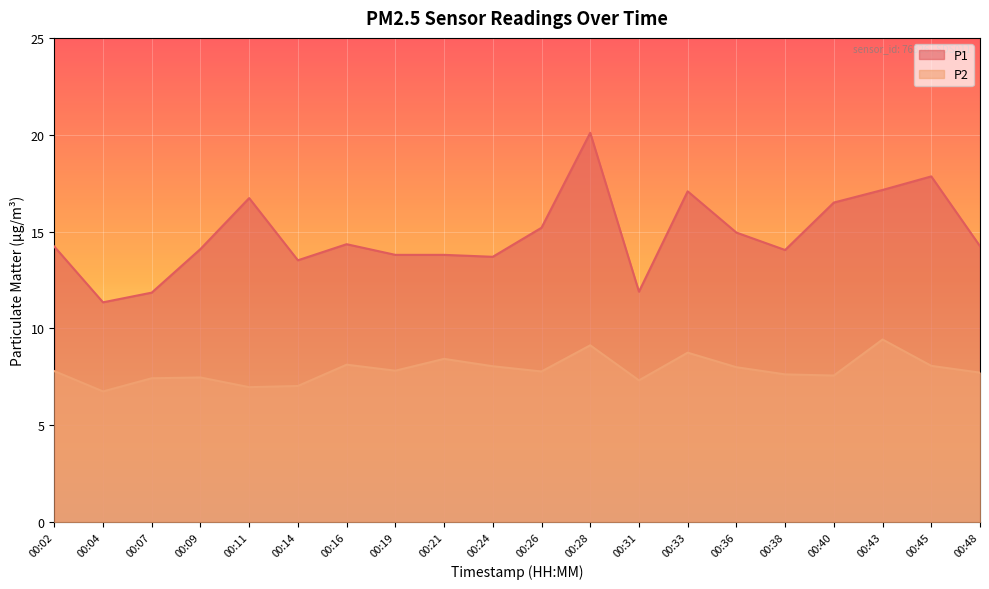

What is the approximate value of P1 at 00:04?

11.3